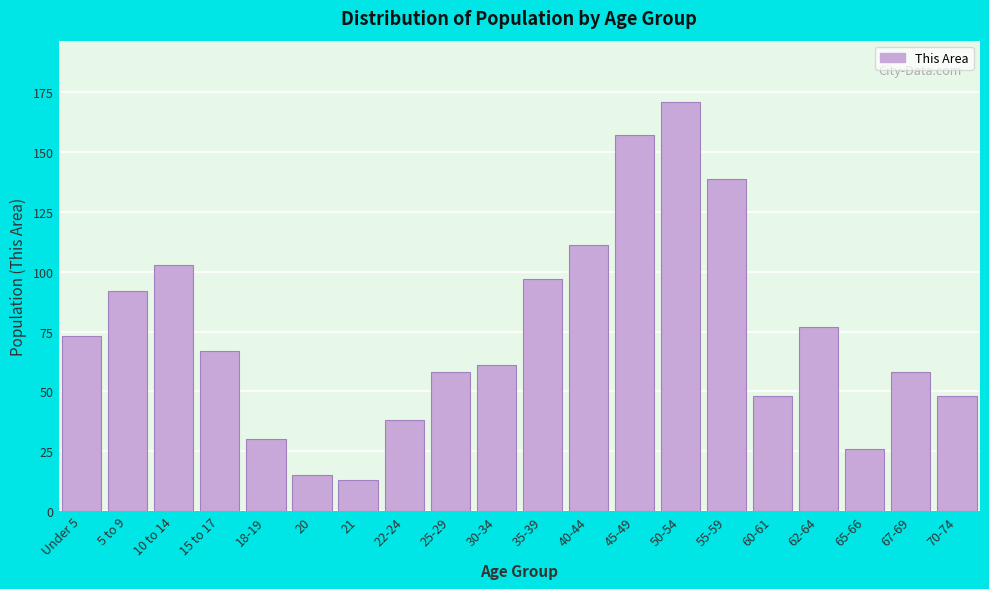

Reading left to right, transcribe all the data shown in this chart.

73	92	103	67	30	15	13	38	58	61	97	111	157	171	139	48	77	26	58	48